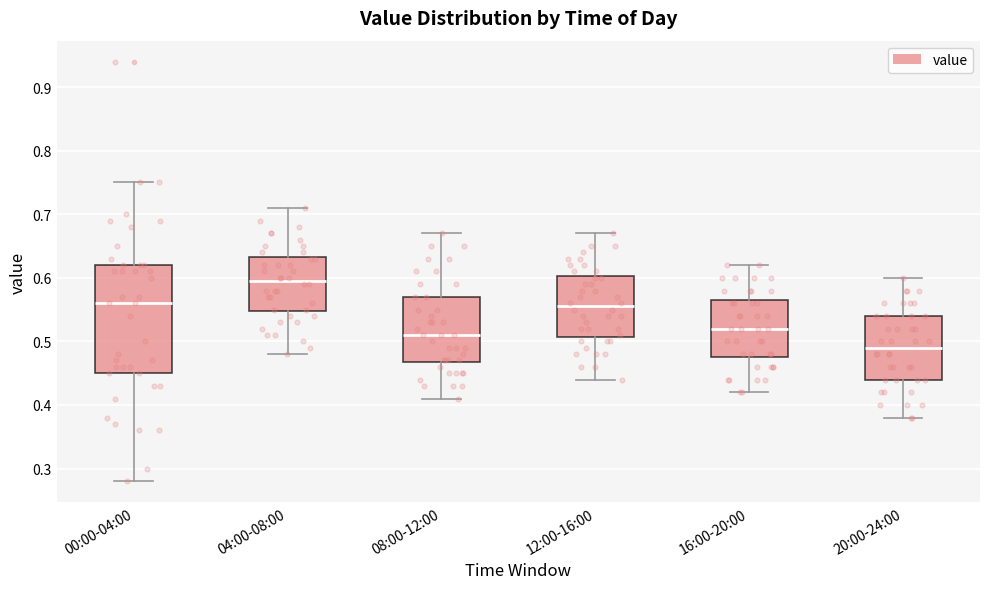

Reading left to right, read every box against the y-axis: the position of its median line, the range the box covers, and the ends of its whiskers. The values are not printed on the chart, so give them approximately, as read against the axis.

00:00-04:00: median 0.56, box 0.45 to 0.62, whiskers 0.28 to 0.75
04:00-08:00: median 0.60, box 0.55 to 0.63, whiskers 0.48 to 0.71
08:00-12:00: median 0.51, box 0.47 to 0.57, whiskers 0.41 to 0.67
12:00-16:00: median 0.56, box 0.51 to 0.60, whiskers 0.44 to 0.67
16:00-20:00: median 0.52, box 0.48 to 0.57, whiskers 0.42 to 0.62
20:00-24:00: median 0.49, box 0.44 to 0.54, whiskers 0.38 to 0.60